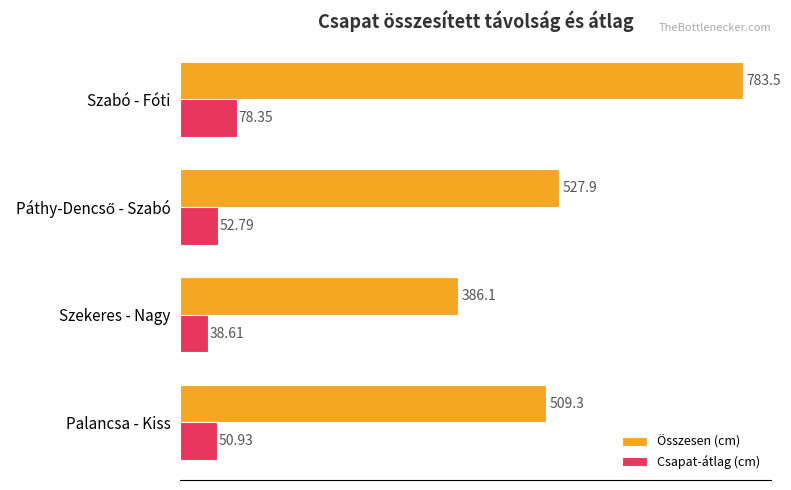

Rank the series by their maximum value, from highest to lowest.

Összesen (cm), Csapat-átlag (cm)